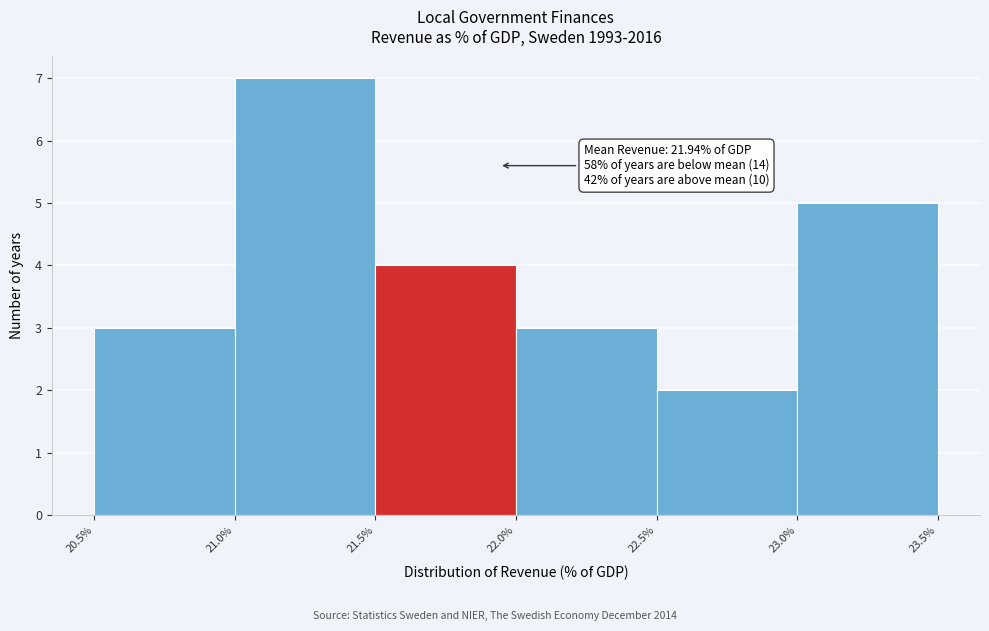

Over which range of the x-axis is the bar tallest?

21.0% to 21.5%